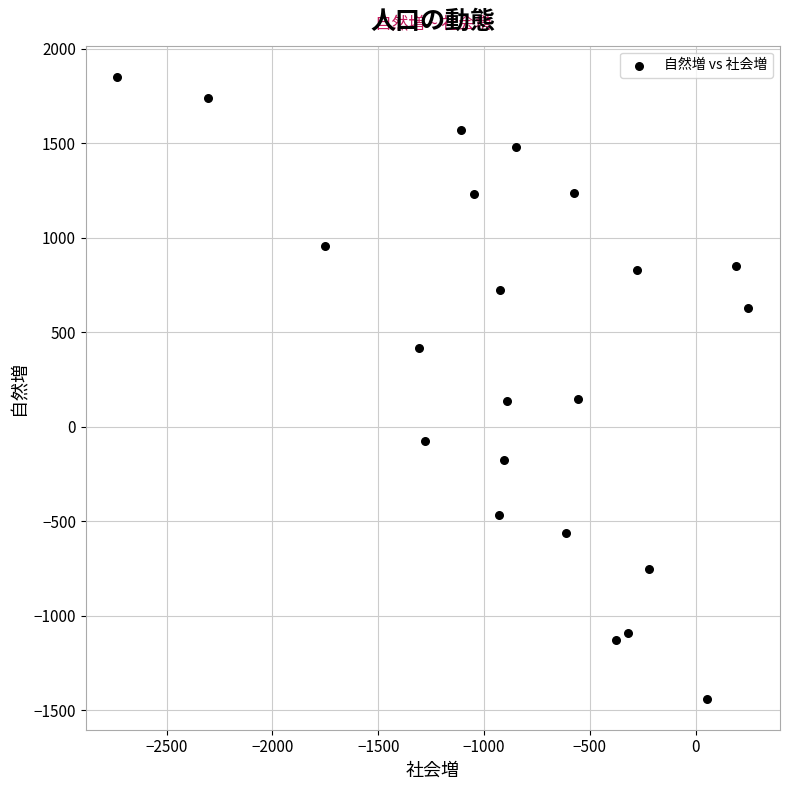

What is the range of X values (max minus min)?

2982